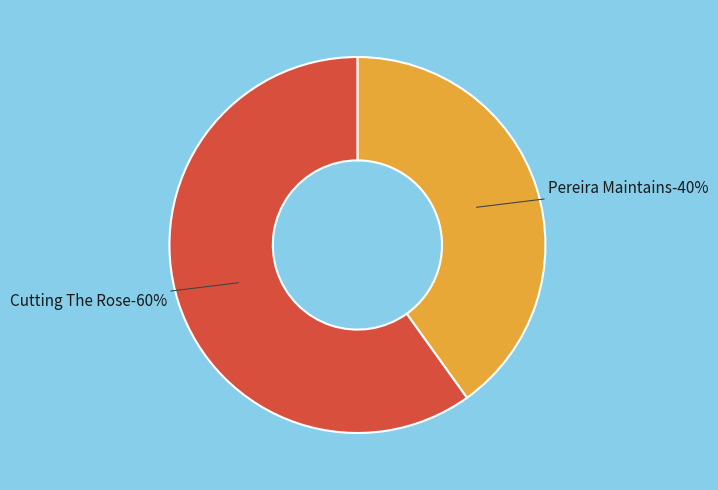

Which category has the smallest portion of the pie?

Pereira Maintains